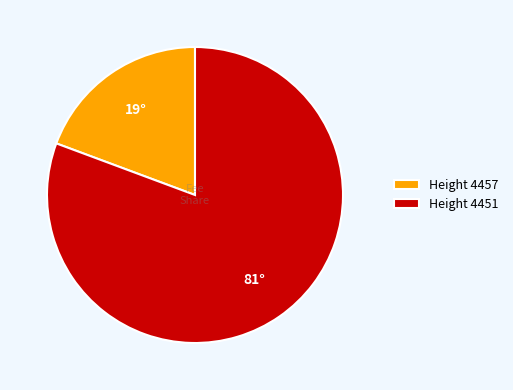

True or false: Height 4457 accounts for 13% of the total.

False